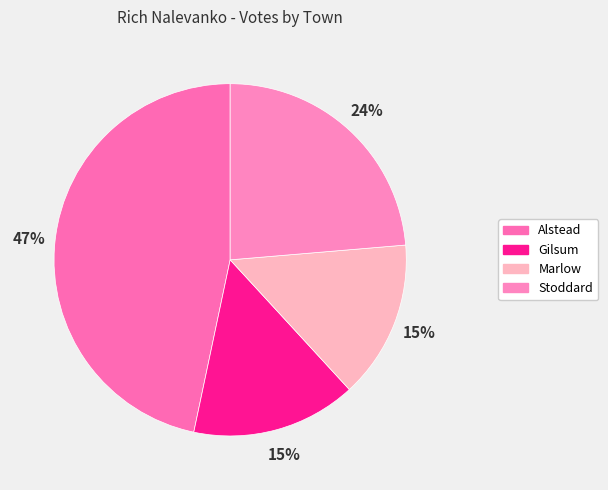

To the nearest percent, what percentage of the pie is Alstead?

47%